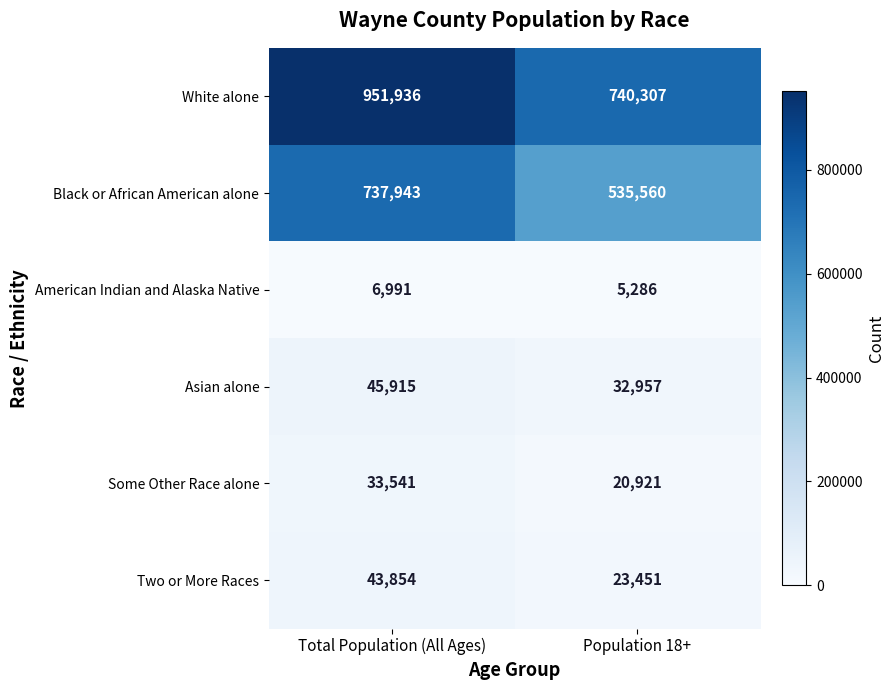

List the labels in order of Some Other Race alone value, largest first.

Total Population (All Ages), Population 18+